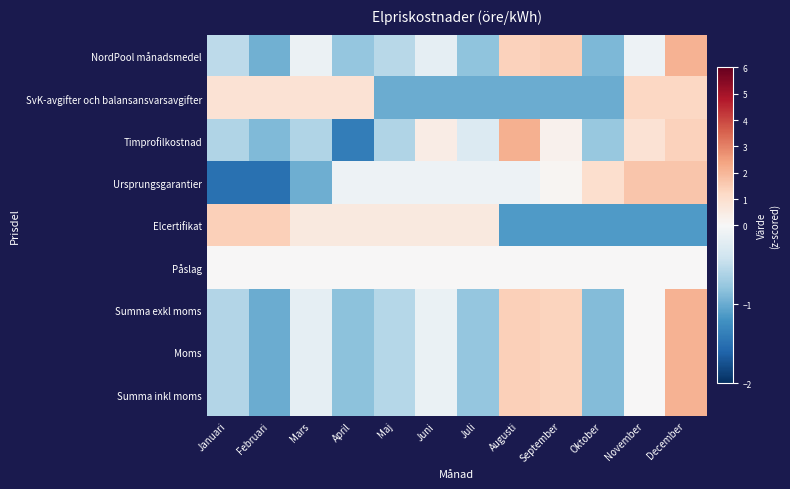

Reading right to left, transcribe all the data shown in this chart.

NordPool månadsmedel: December=2.1	November=-0.1	Oktober=-0.9	September=1.5	Augusti=1.4	Juli=-0.8	Juni=-0.2	Maj=-0.6	April=-0.8	Mars=-0.1	Februari=-1.0	Januari=-0.5
SvK-avgifter och balansansvarsavgifter: December=1.3	November=1.3	Oktober=-1.0	September=-1.0	Augusti=-1.0	Juli=-1.0	Juni=-1.0	Maj=-1.0	April=0.9	Mars=0.9	Februari=0.9	Januari=0.9
Timprofilkostnad: December=1.4	November=0.8	Oktober=-0.8	September=0.2	Augusti=2.2	Juli=-0.3	Juni=0.4	Maj=-0.6	April=-1.4	Mars=-0.6	Februari=-0.9	Januari=-0.6
Ursprungsgarantier: December=1.7	November=1.7	Oktober=1.0	September=0.1	Augusti=-0.1	Juli=-0.1	Juni=-0.1	Maj=-0.1	April=-0.1	Mars=-1.0	Februari=-1.5	Januari=-1.5
Elcertifikat: December=-1.1	November=-1.1	Oktober=-1.1	September=-1.1	Augusti=-1.1	Juli=0.6	Juni=0.6	Maj=0.6	April=0.6	Mars=0.6	Februari=1.4	Januari=1.4
Påslag: December=0.0	November=0.0	Oktober=0.0	September=0.0	Augusti=0.0	Juli=0.0	Juni=0.0	Maj=0.0	April=0.0	Mars=0.0	Februari=0.0	Januari=0.0
Summa exkl moms: December=2.1	November=0.0	Oktober=-0.9	September=1.3	Augusti=1.4	Juli=-0.8	Juni=-0.1	Maj=-0.6	April=-0.8	Mars=-0.2	Februari=-1.0	Januari=-0.6
Moms: December=2.1	November=0.0	Oktober=-0.9	September=1.3	Augusti=1.4	Juli=-0.8	Juni=-0.1	Maj=-0.6	April=-0.8	Mars=-0.2	Februari=-1.0	Januari=-0.6
Summa inkl moms: December=2.1	November=0.0	Oktober=-0.9	September=1.3	Augusti=1.4	Juli=-0.8	Juni=-0.1	Maj=-0.6	April=-0.8	Mars=-0.2	Februari=-1.0	Januari=-0.6